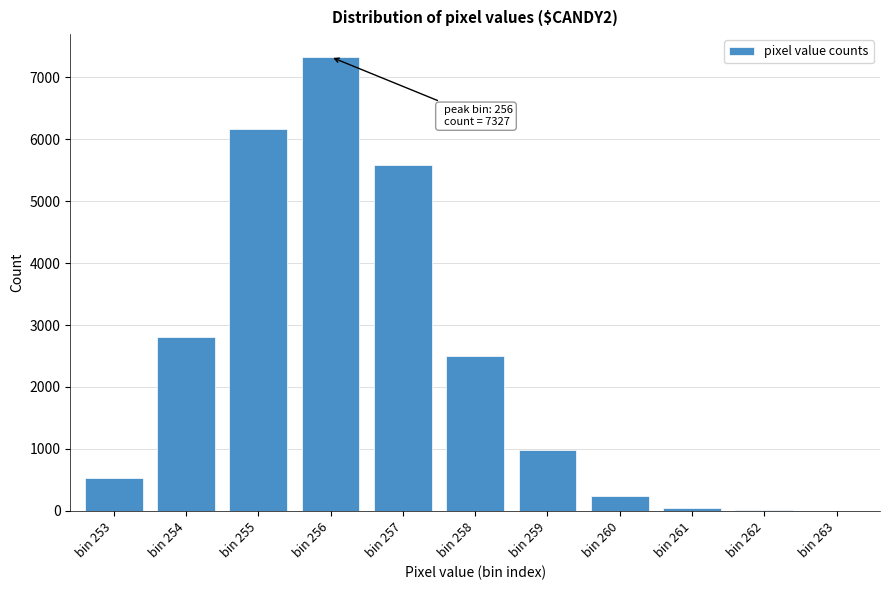

Which category has the highest value across all series?

bin 256